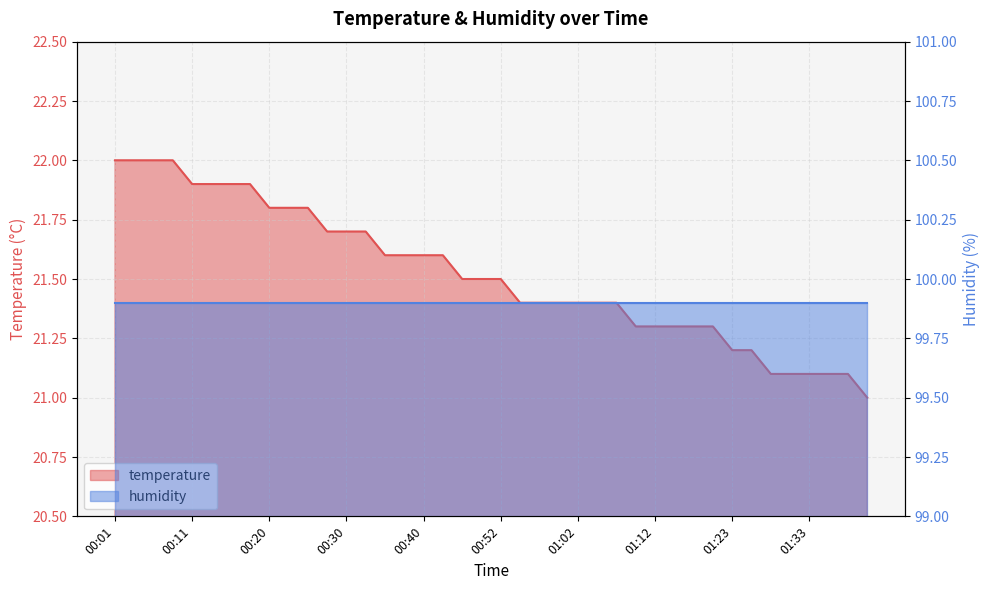

List the labels in order of value, largest first.

00:01, 00:03, 00:06, 00:08, 00:11, 00:13, 00:16, 00:18, 00:20, 00:23, 00:26, 00:28, 00:30, 00:33, 00:35, 00:38, 00:40, 00:43, 00:47, 00:50, 00:52, 00:55, 00:57, 01:00, 01:02, 01:05, 01:07, 01:10, 01:12, 01:15, 01:18, 01:21, 01:23, 01:25, 01:28, 01:30, 01:33, 01:35, 01:38, 01:40